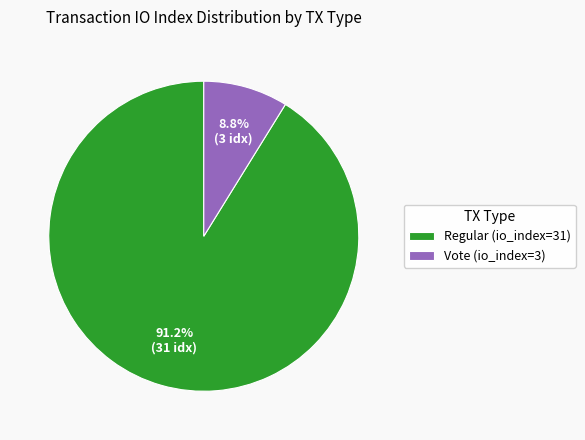

To the nearest percent, what is the difference between the Vote (io_index=3) and Regular (io_index=31) slice percentages?

82%